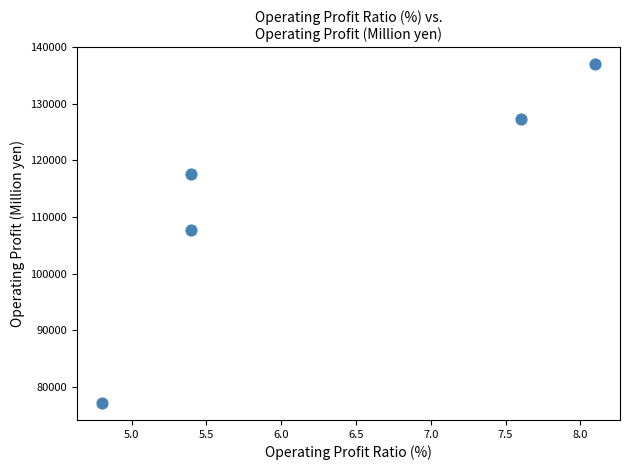

What is the range of Y values (max minus min)?

59928